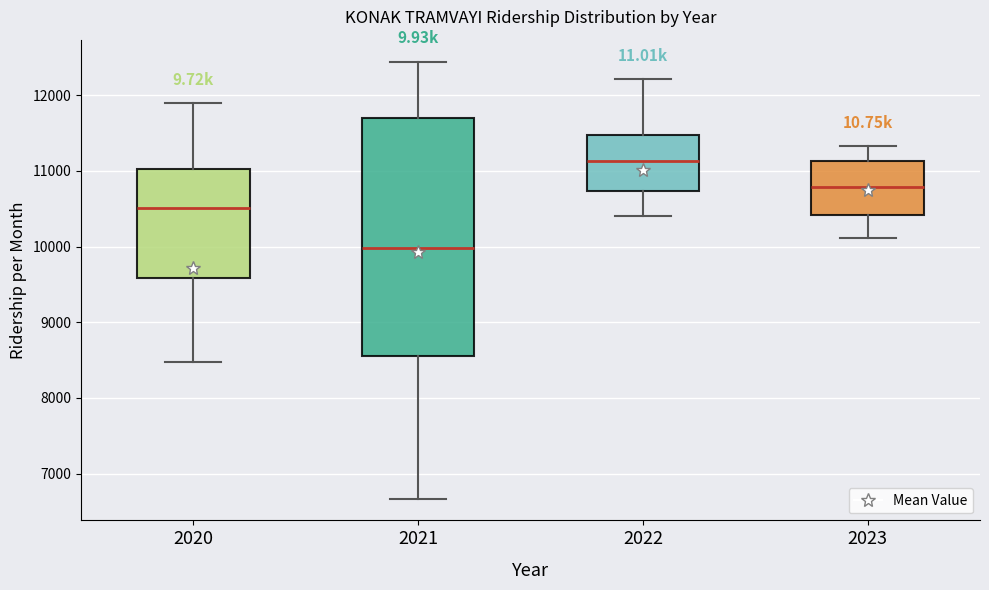

Reading left to right, read every box against the y-axis: the position of its median line, the range the box covers, and the ends of its whiskers. The values are not printed on the chart, so give them approximately, as read against the axis.

2020: median 10500, box 9600 to 11000, whiskers 8500 to 11900
2021: median 10000, box 8600 to 11700, whiskers 6700 to 12400
2022: median 11100, box 10700 to 11500, whiskers 10400 to 12200
2023: median 10800, box 10400 to 11100, whiskers 10100 to 11300